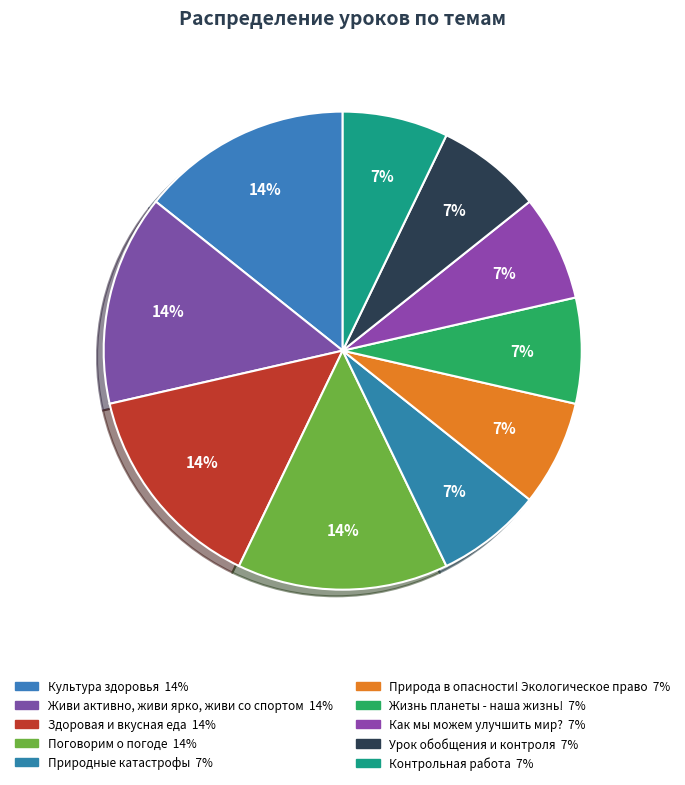

What percentage is the Жизнь планеты - наша жизнь! slice, to the nearest percent?

7%